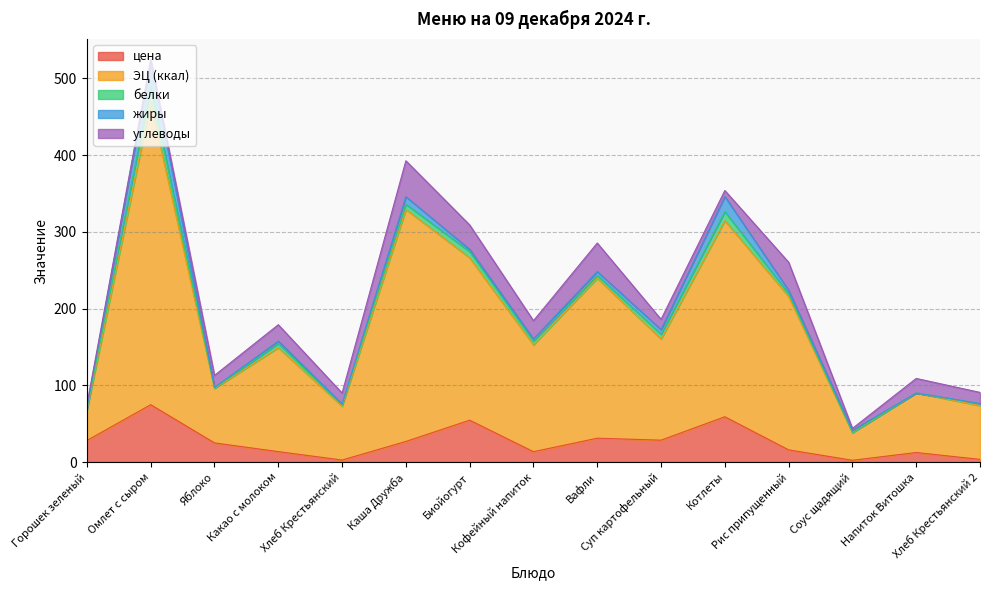

What is the label of the 7th point from the left?

Биойогурт